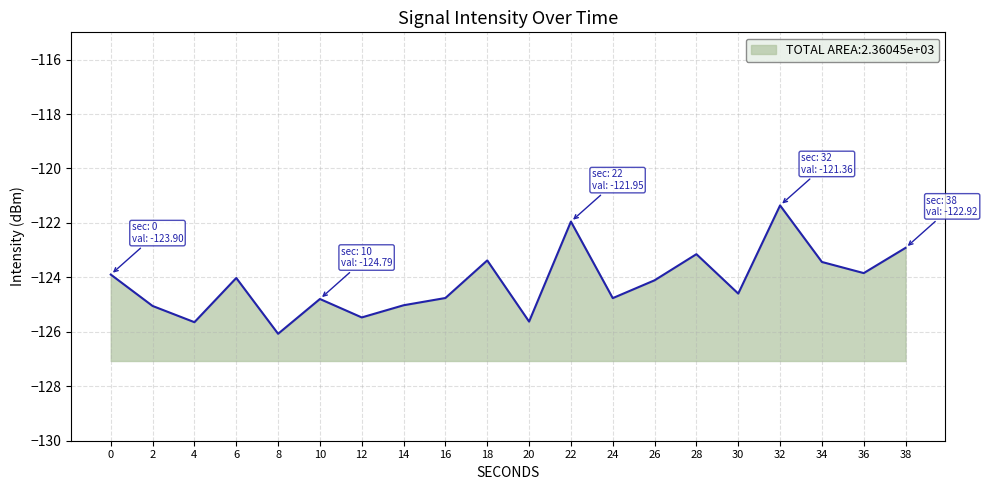

Where is the first local maximum?

6